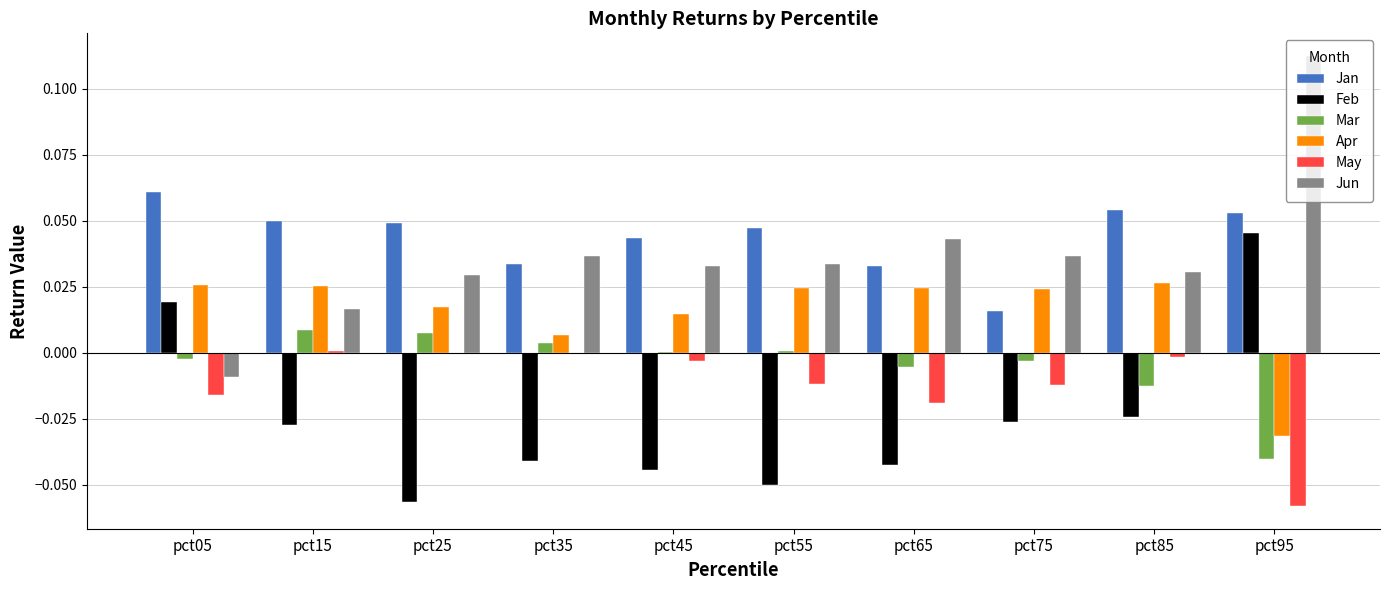

True or false: Mar has a value of 0.0 at pct55.

True